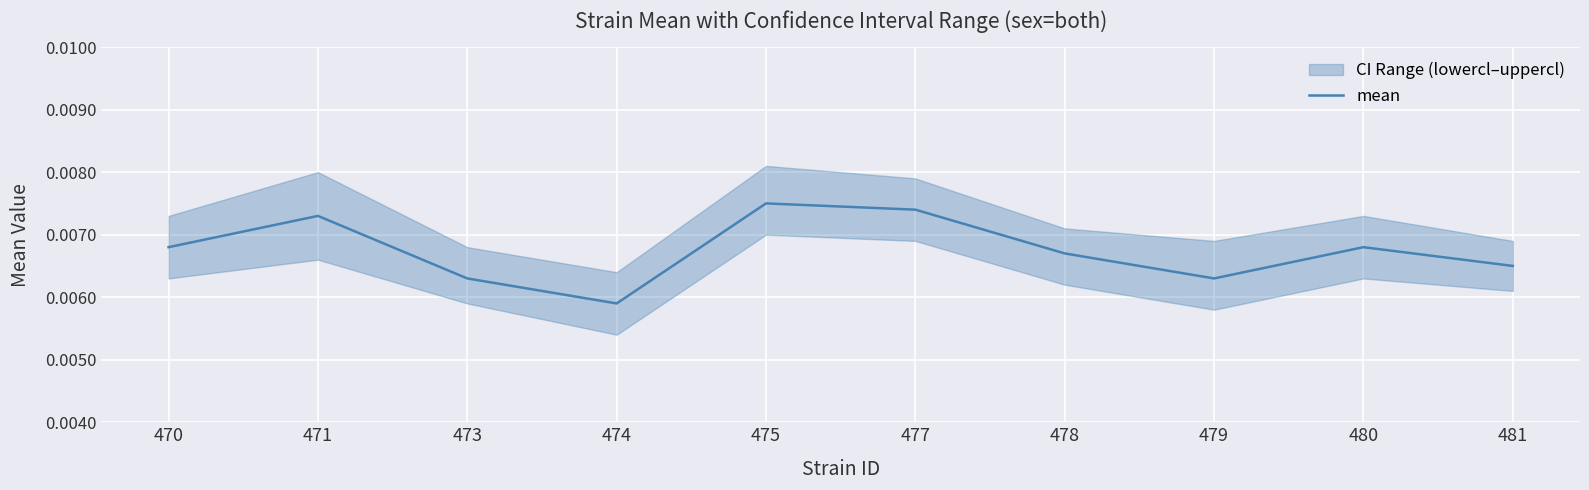

The chart shows a value of 0.0 at 471. True or false?

False